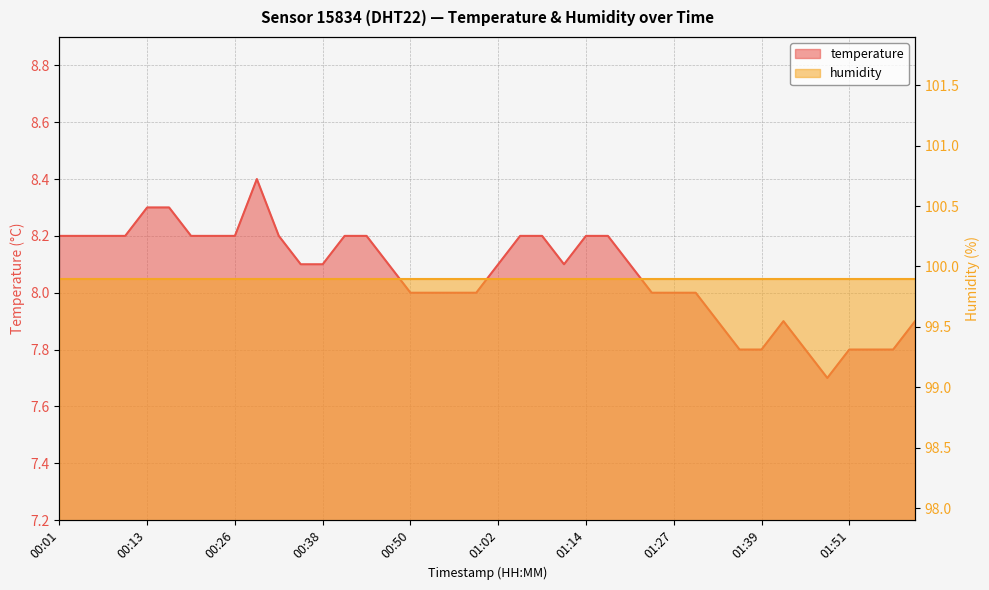

What is the label of the 23rd point from the left?

01:08